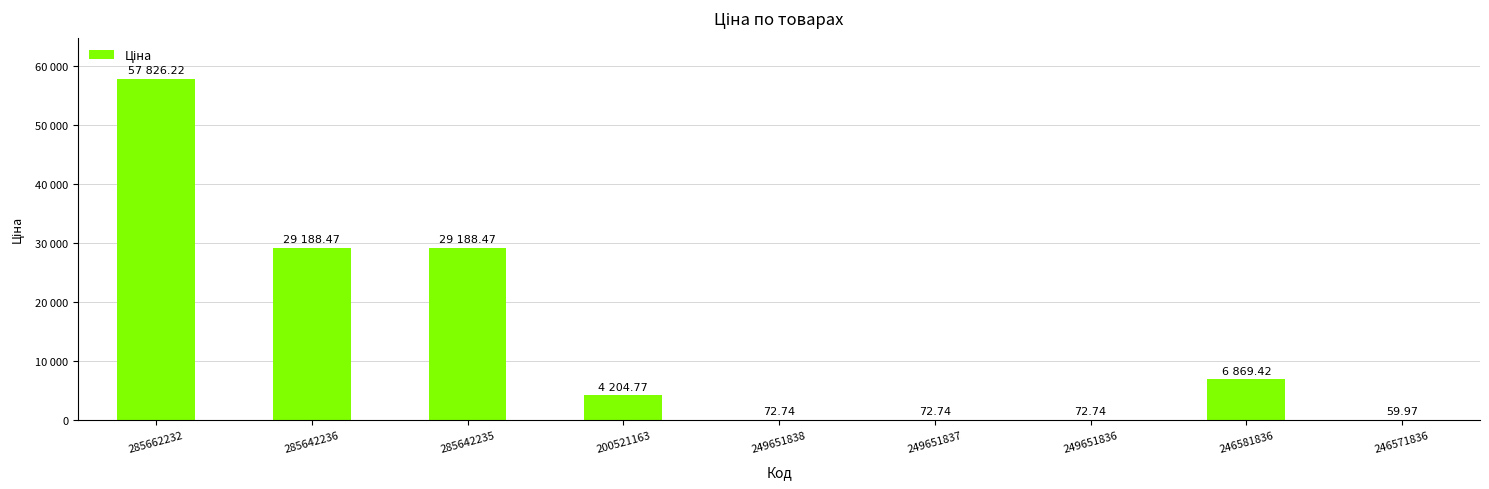

List the labels in order of value, largest first.

285662232, 285642236, 285642235, 246581836, 200521163, 249651838, 249651837, 249651836, 246571836